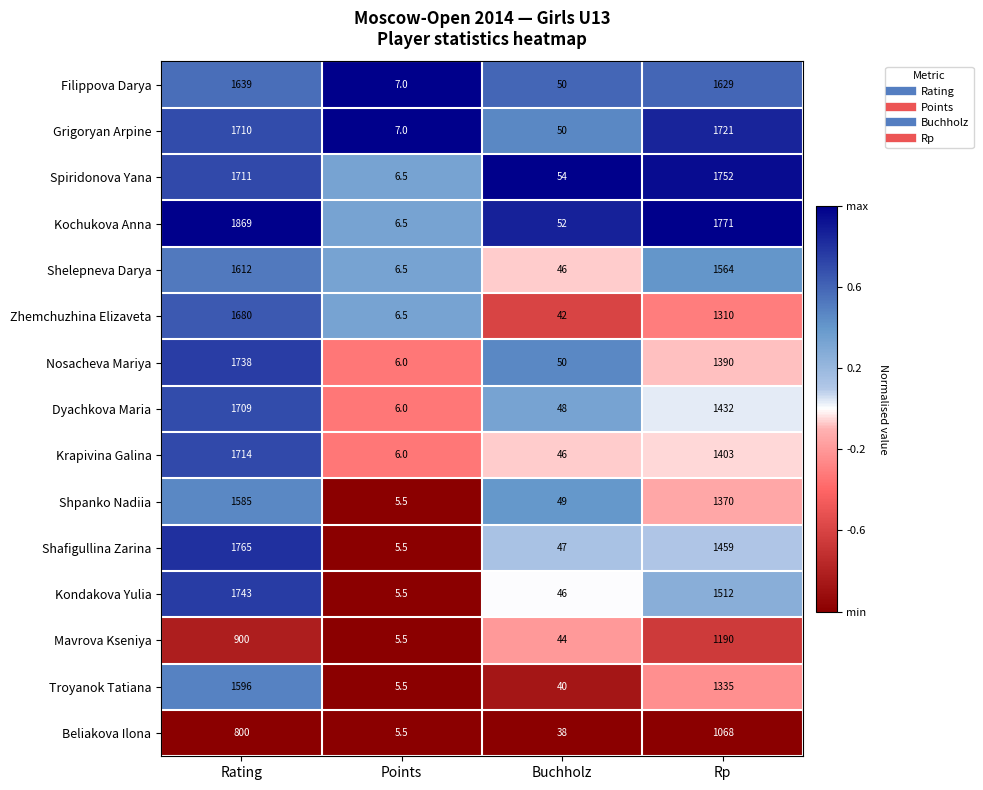

What is the difference between the Zhemchuzhina Elizaveta values at Rating and Rp?

370.0